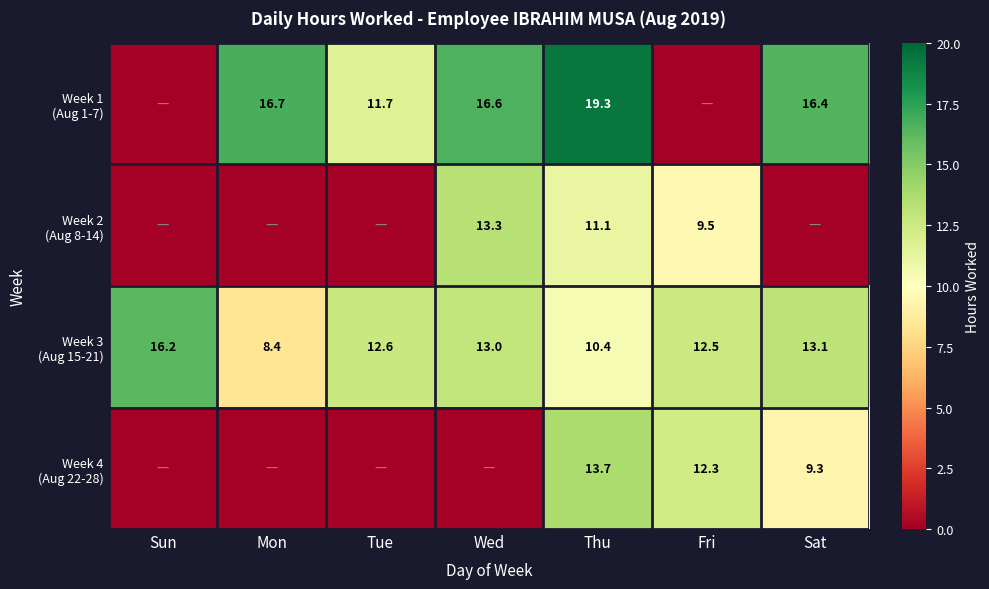

At which category is the sum across all series the highest?

Thu